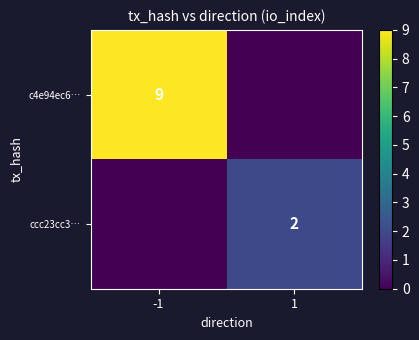

The ccc23cc3… series shows 3 at 1. True or false?

False